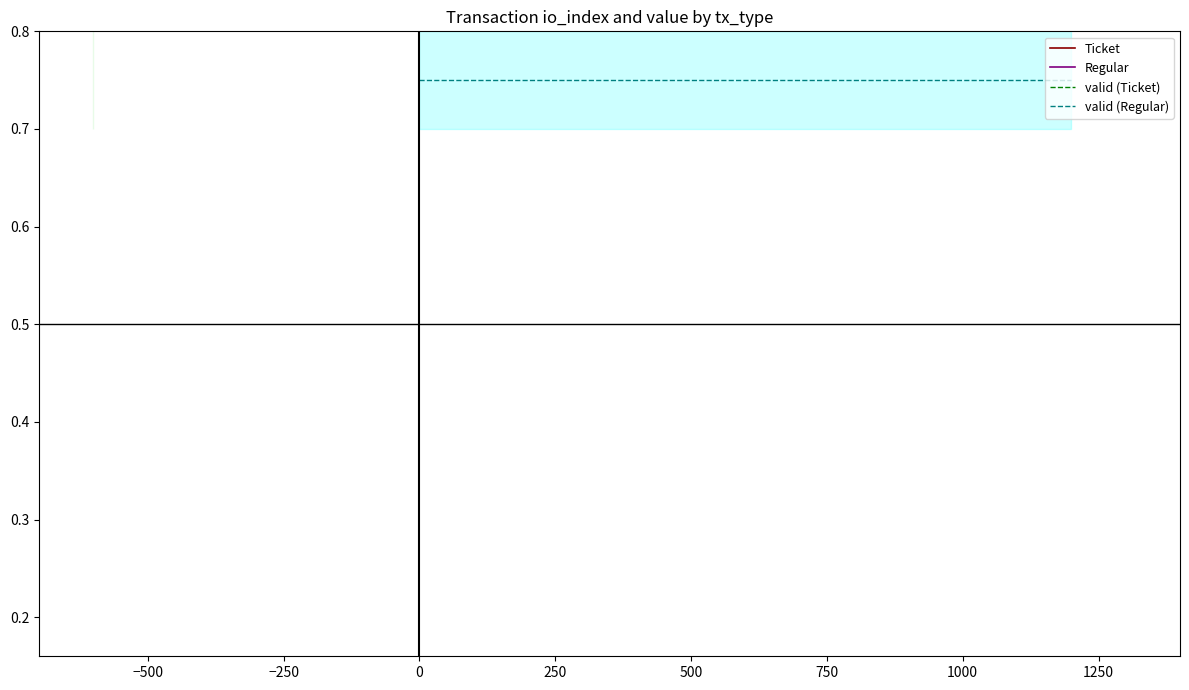

True or false: Regular and Ticket cross at least once.

False